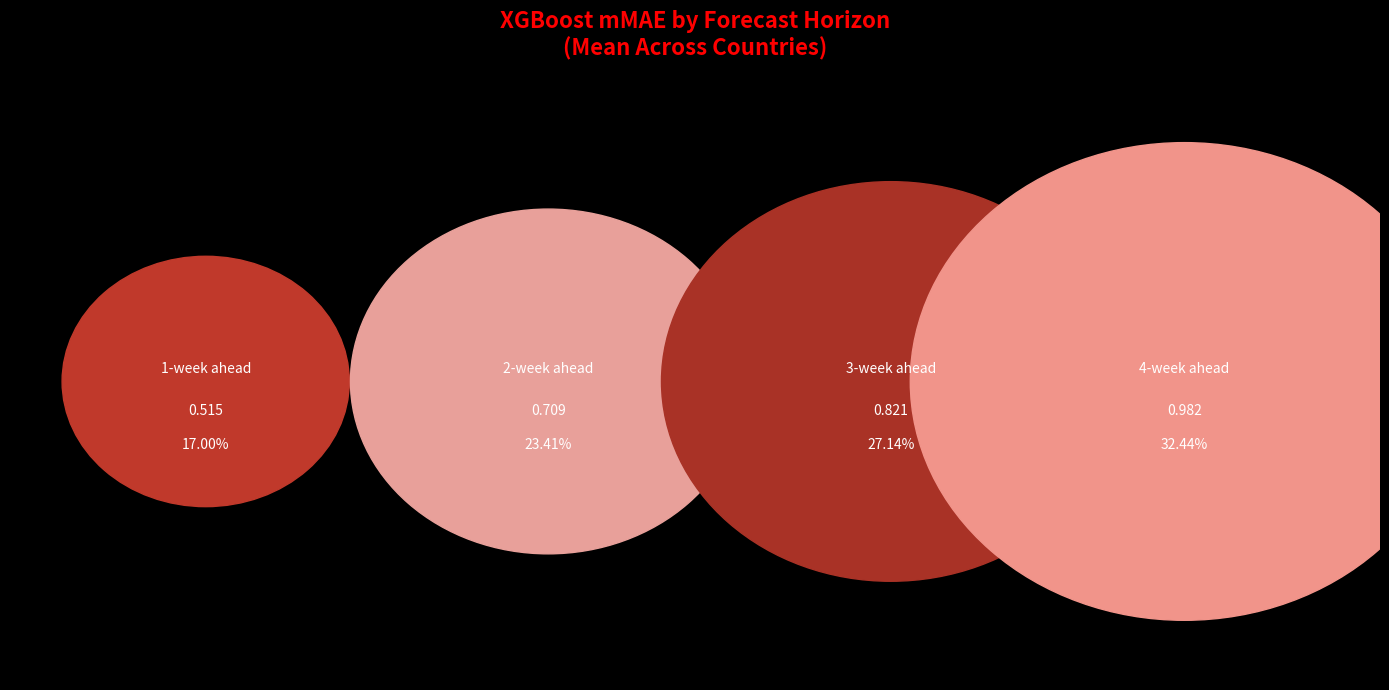

Does 1-week ahead represent more than half of the total?

No